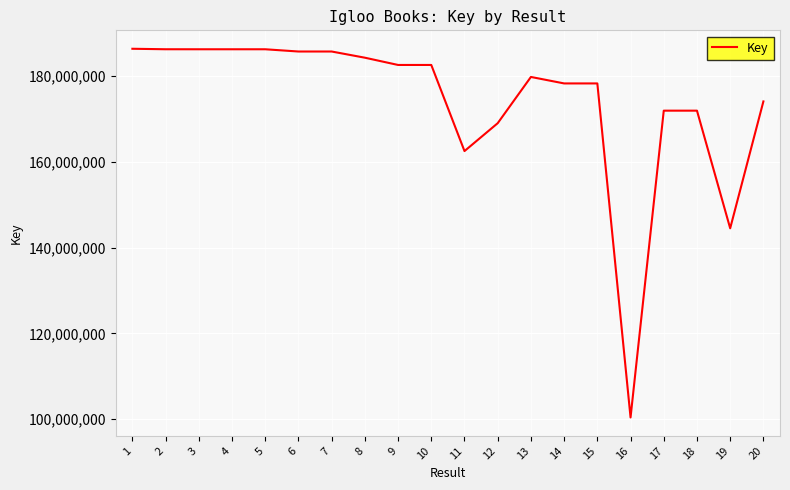

Between 17 and 3, which is larger?

3